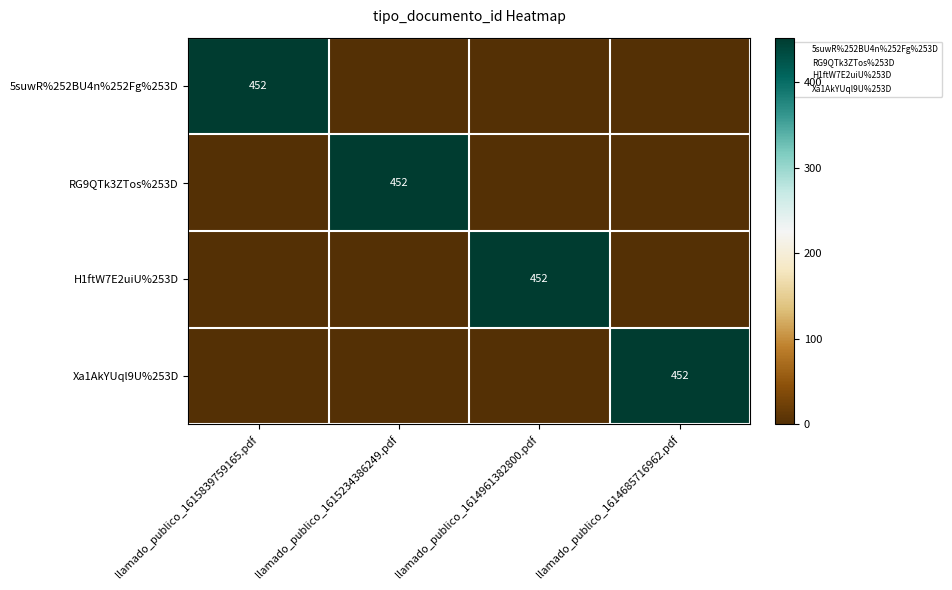

The value of RG9QTk3ZTos%253D at llamado_publico_1614685716962.pdf is -166. True or false?

False